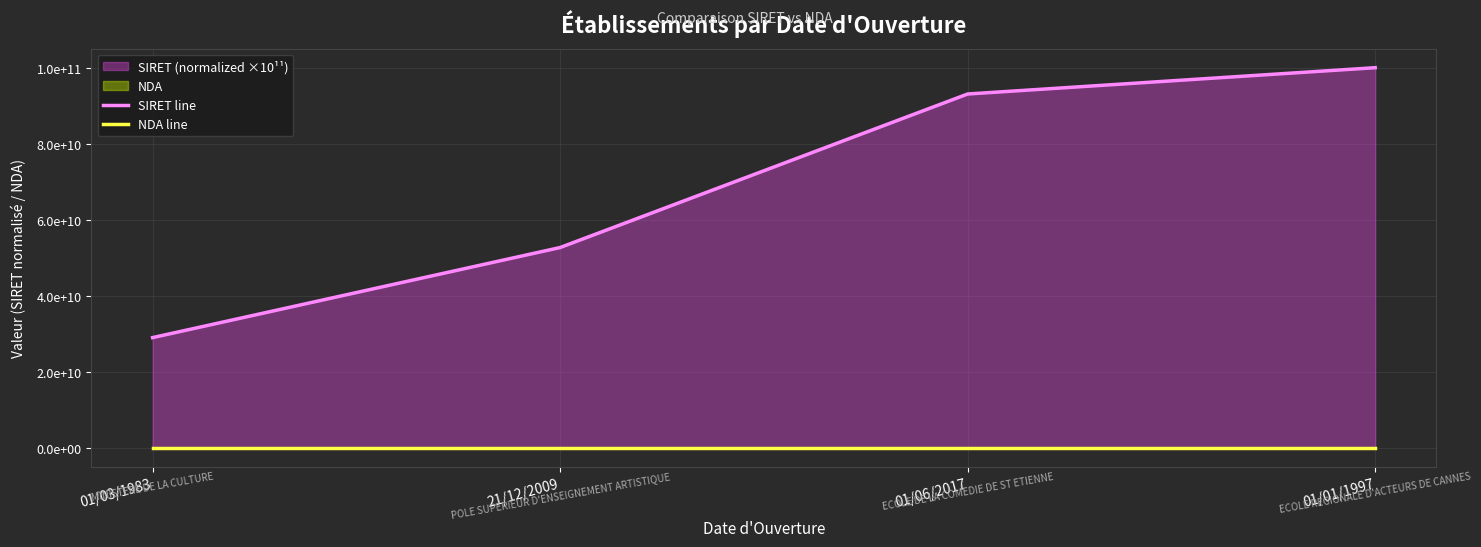

True or false: SIRET line has more than 2 interior local peaks.

False